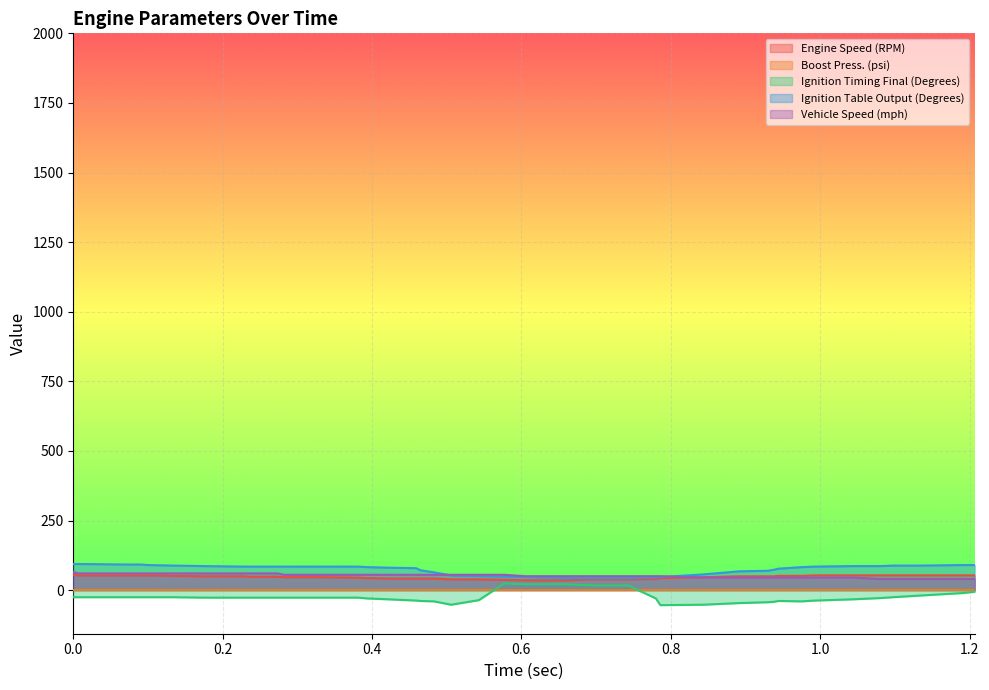

Which series changed the most between 0.394 and 0.786?

Ignition Table Output (Degrees)